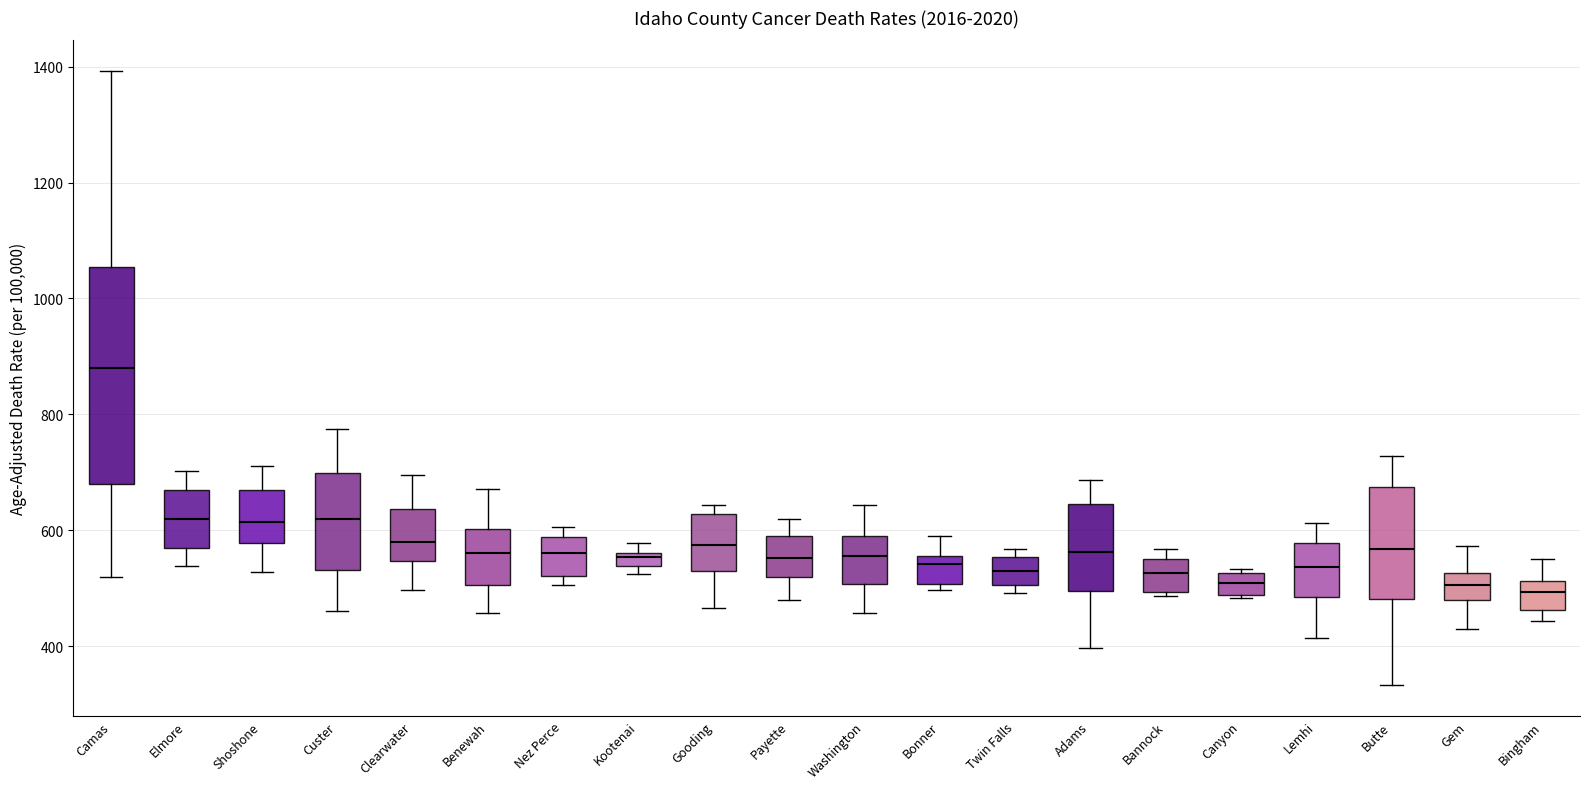

Where is the lower edge of the box for Gem on the y-axis? The values are not printed on the chart, so give them approximately, as read against the axis.

480